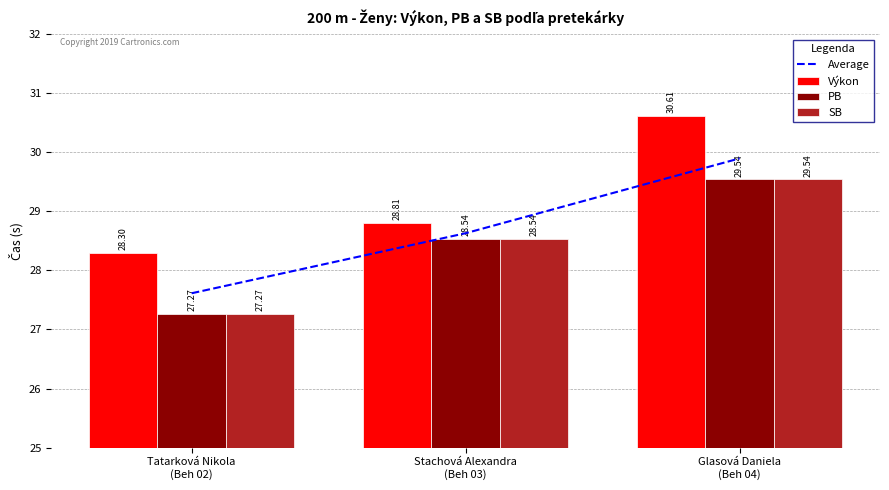

What position from the right is Tatarková Nikola
(Beh 02)?

3